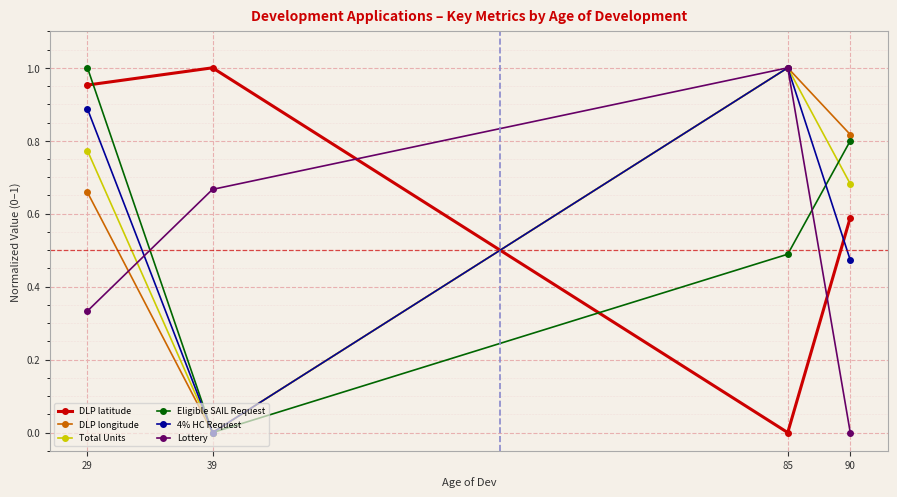

True or false: Lottery and DLP latitude intersect in this chart.

True